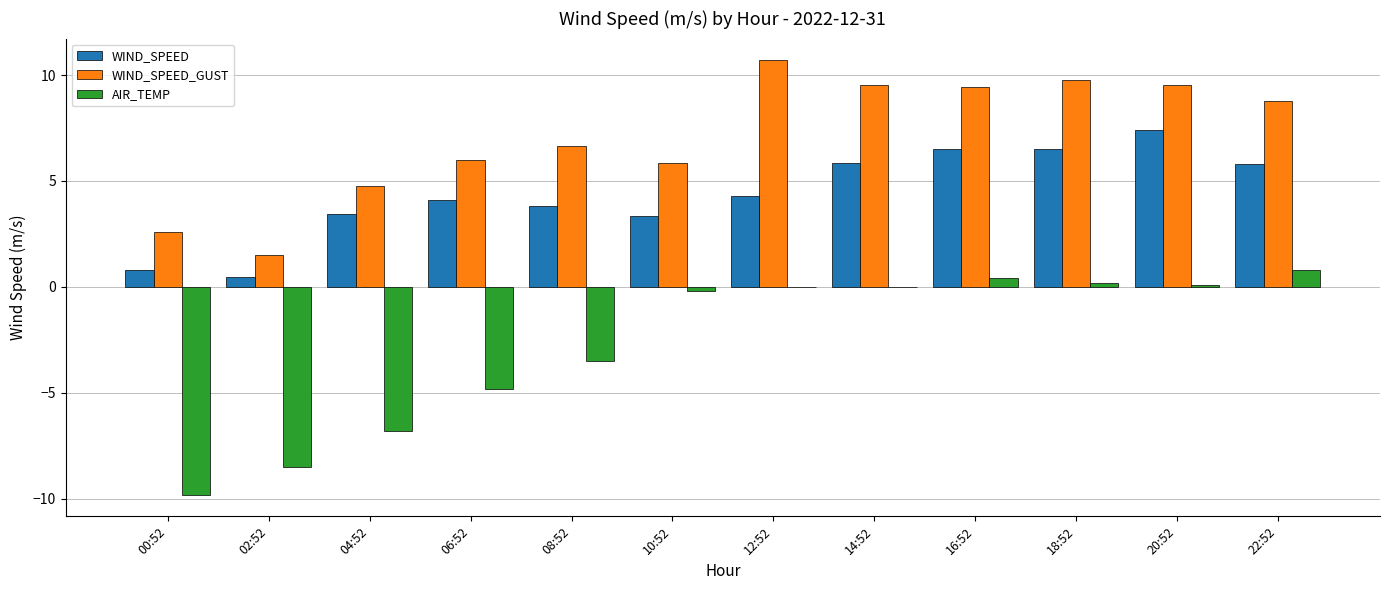

The value of WIND_SPEED at 04:52 is 3.4. True or false?

True